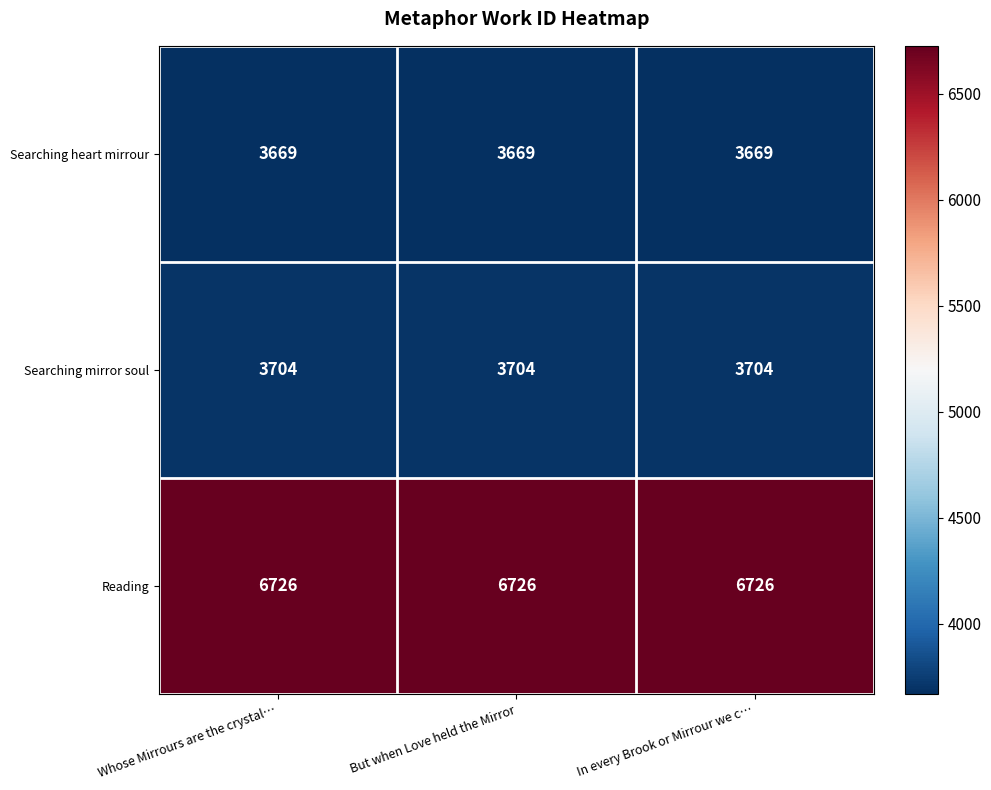

At how many categories does at least one series exceed 5633?

3